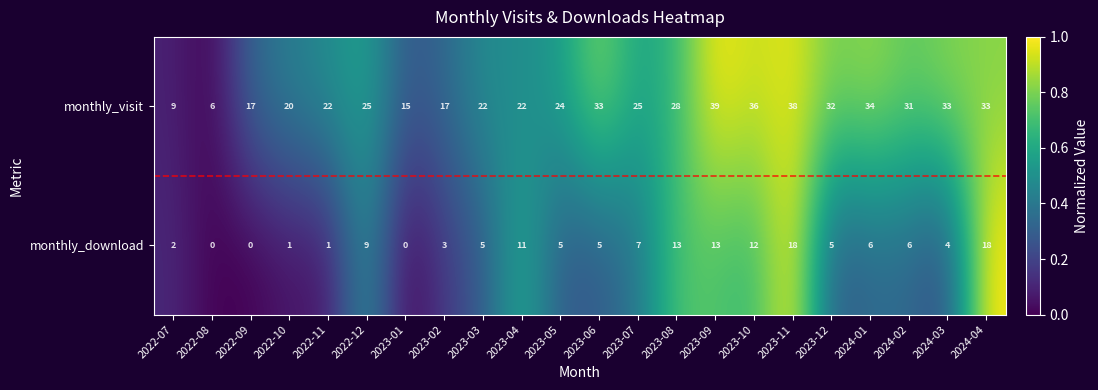

At which category is the sum across all series the highest?

2023-11